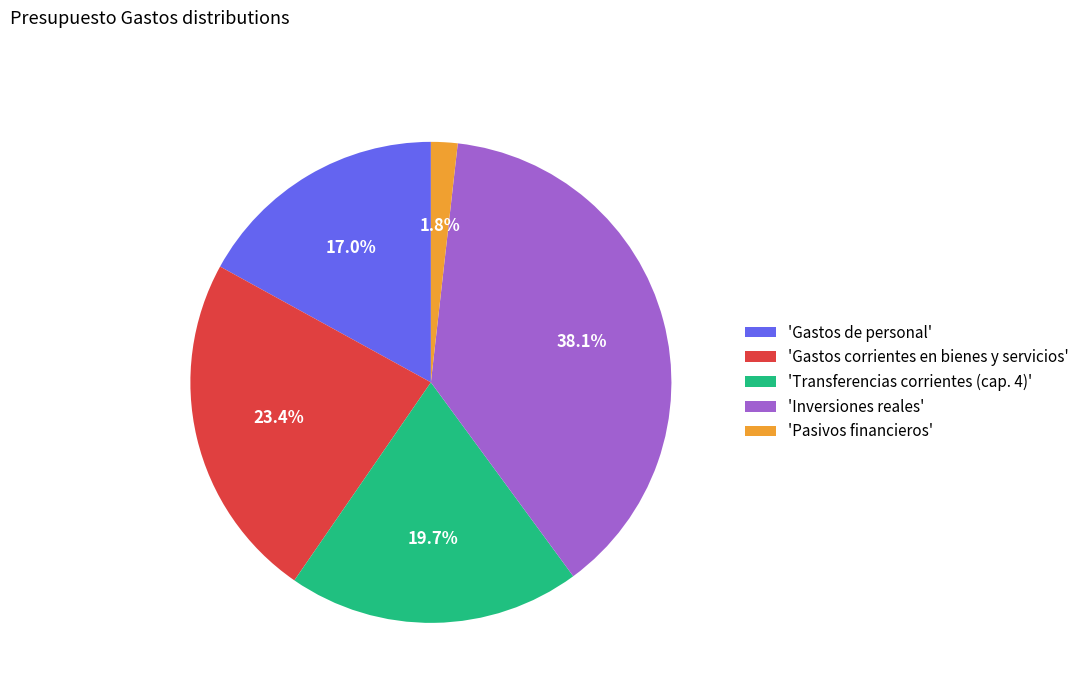

What percentage is NOT represented by 'Gastos de personal'?

83.0%